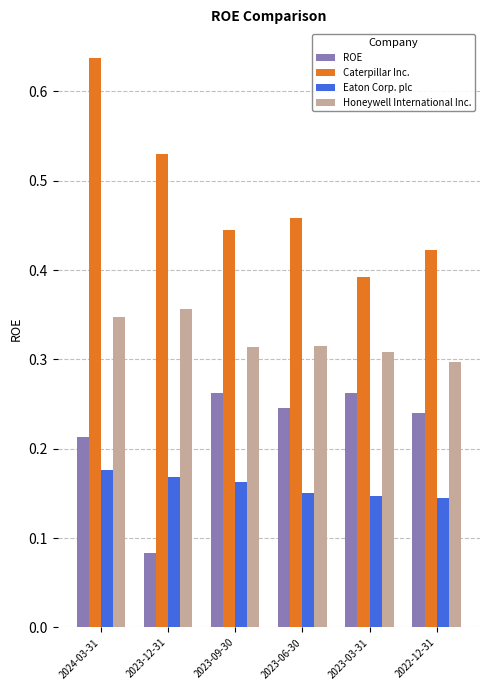

At which category does the chart reach its peak across all series?

2024-03-31